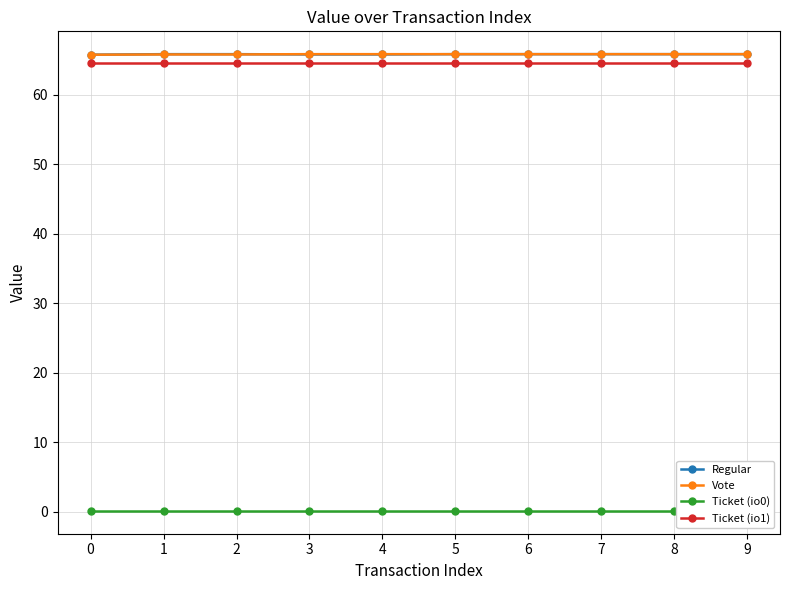

At which category is the sum across all series the highest?

5